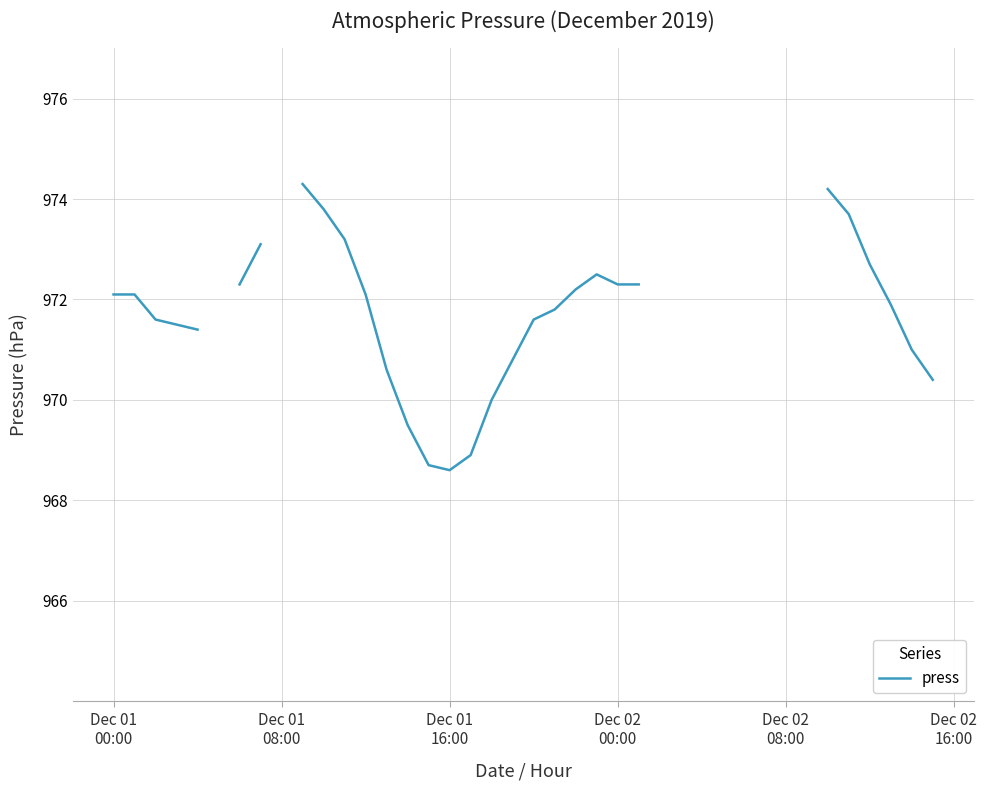

Which has a higher value, 8 or 19?

19